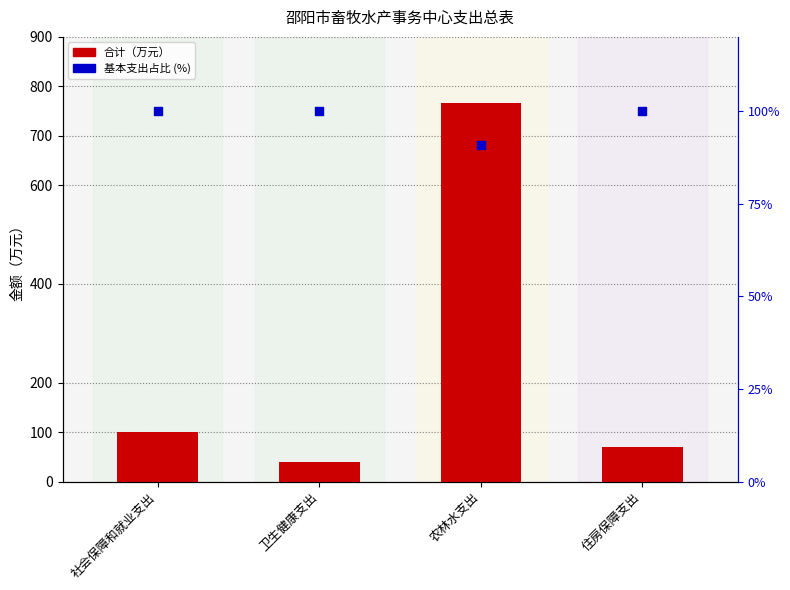

Which series reaches the maximum Y coordinate?

合计（万元）